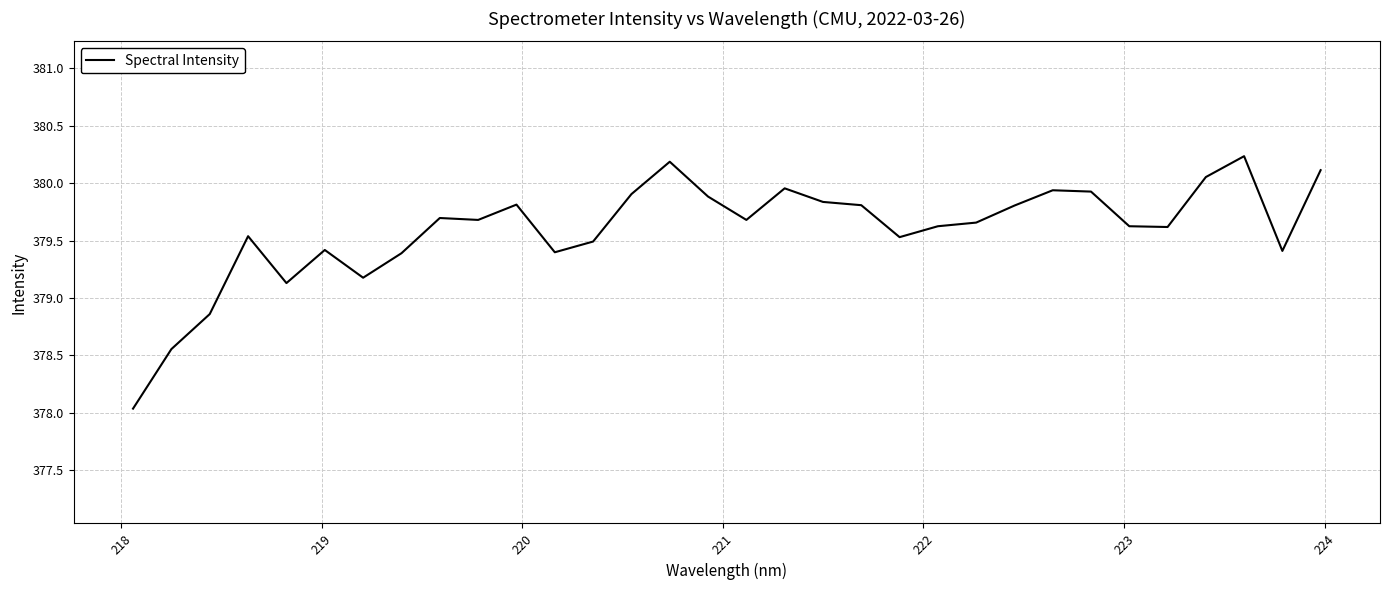

How many lines are shown in the chart?

1